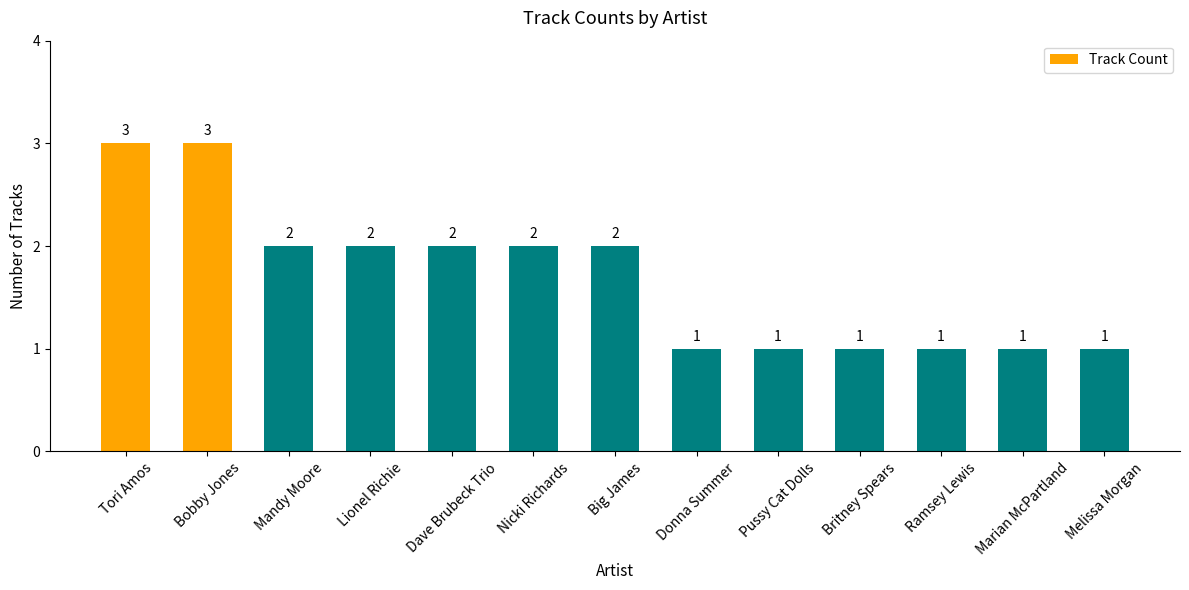

What is the value of the 3rd bar from the left?

2